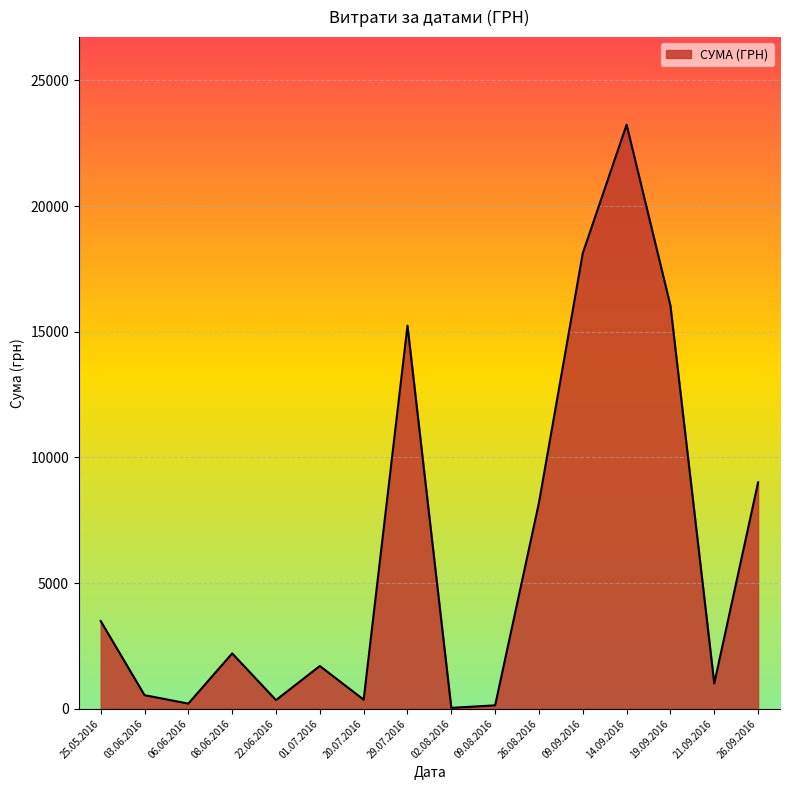

True or false: the data shows 135.0 at 09.08.2016.

True